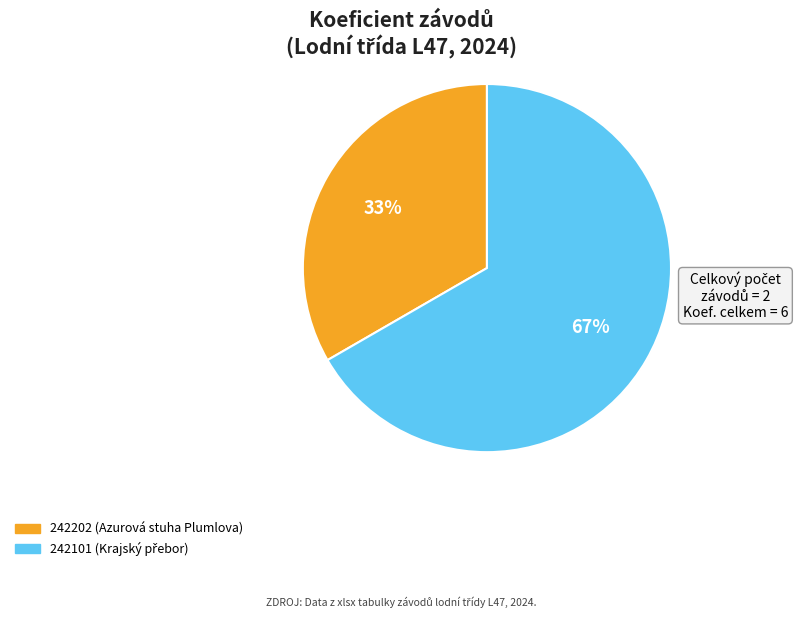

Is there any slice that represents more than half of the pie?

Yes